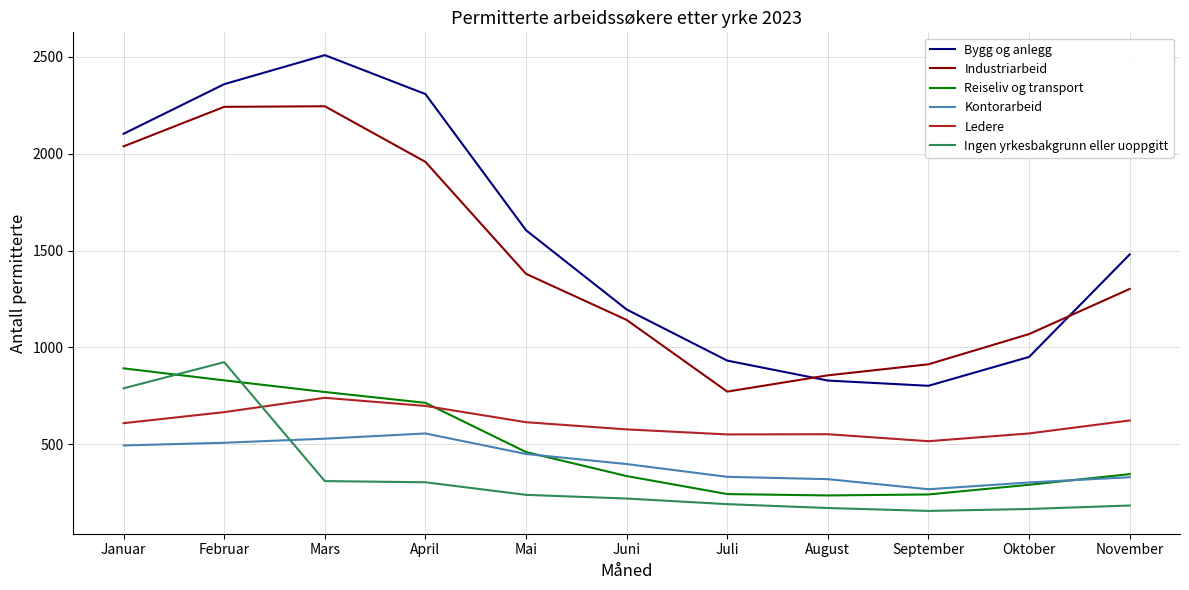

Is it true that Industriarbeid equals 1407 at Oktober?

False